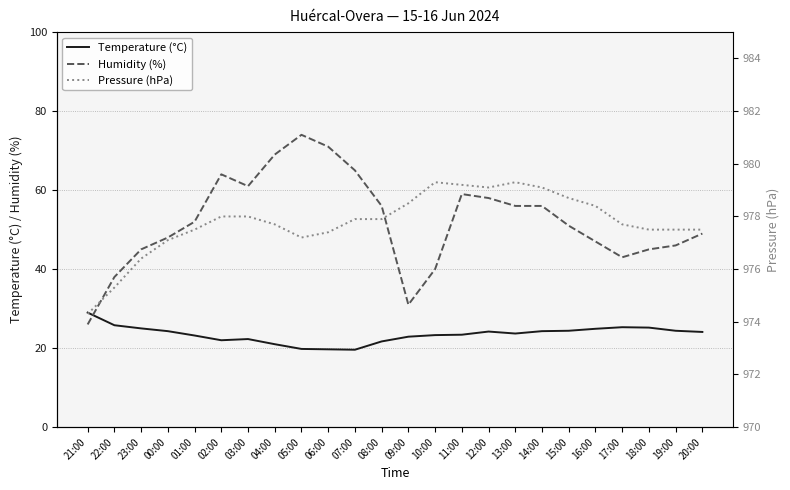

What is the maximum value for Humidity (%)?

74.0